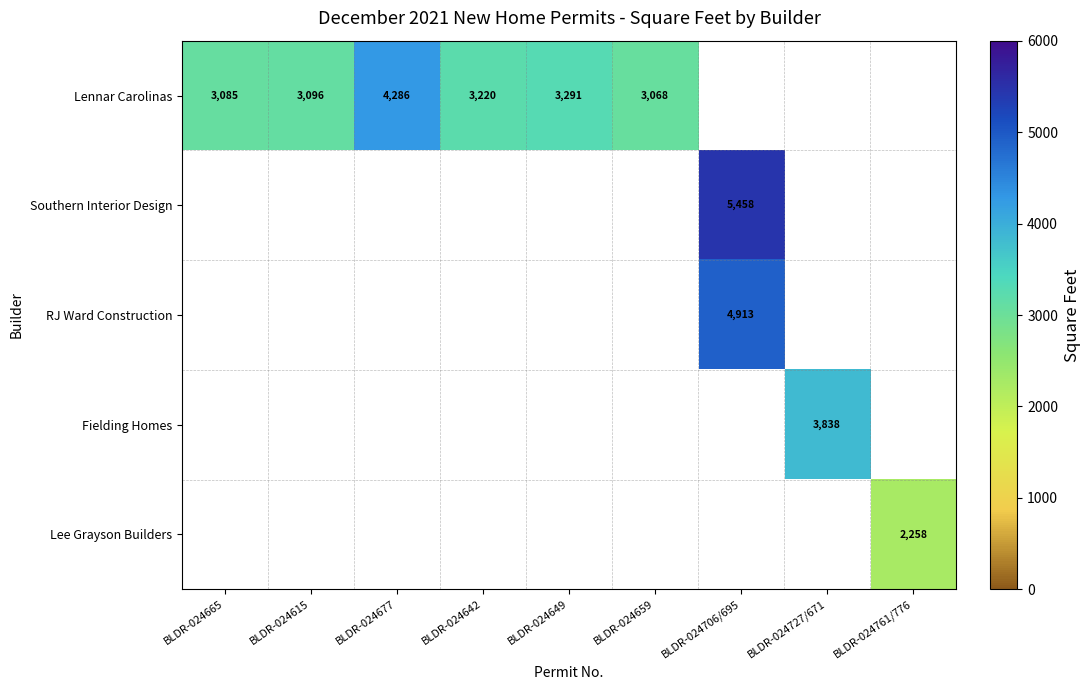

At how many categories does at least one series exceed 3255?

4